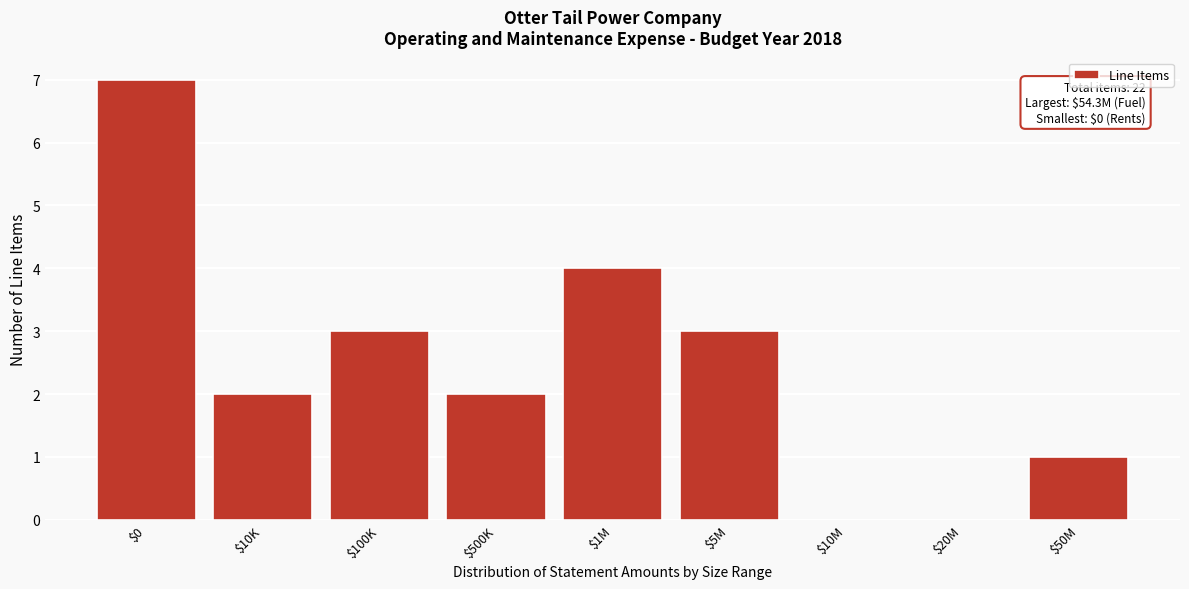

What is the greatest value displayed?

7